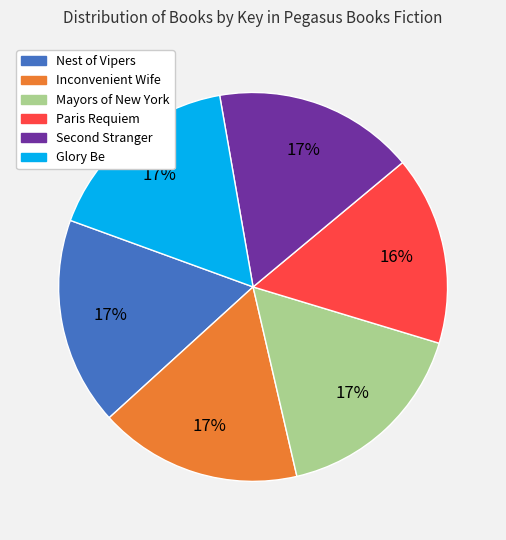

What percentage is the Nest of Vipers slice, to the nearest percent?

17%